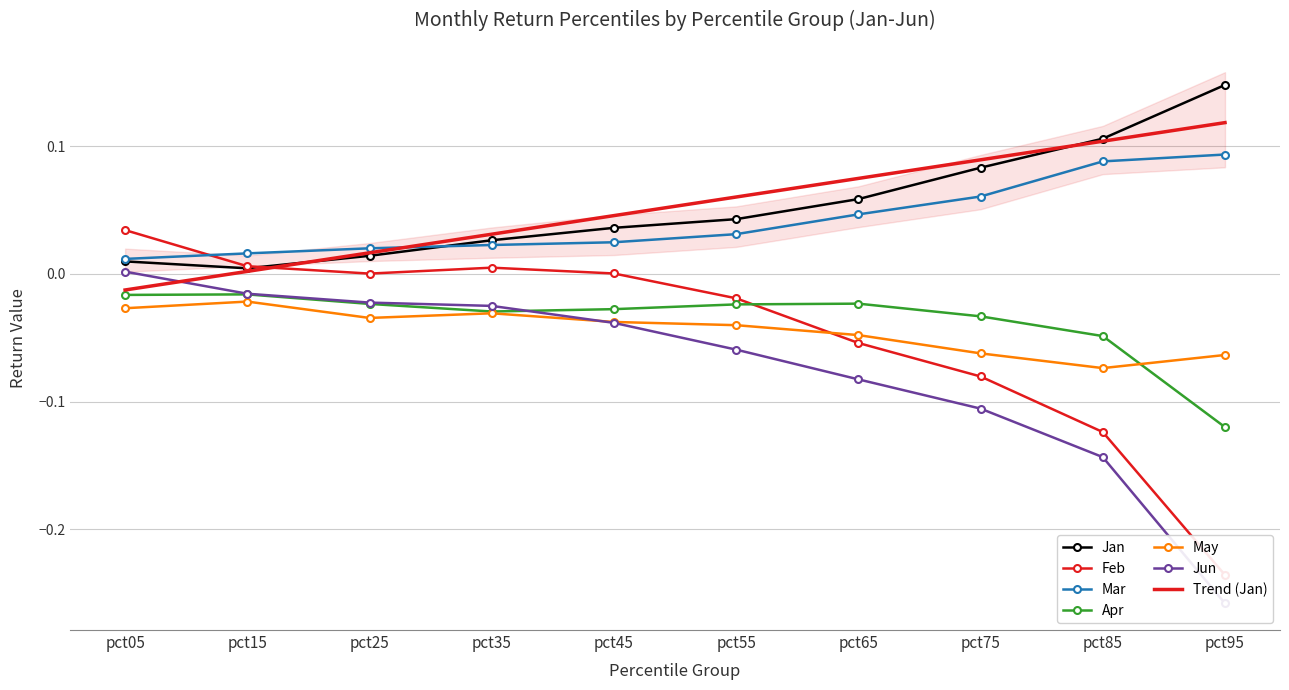

Which has a higher value, pct05 or pct65?

pct65